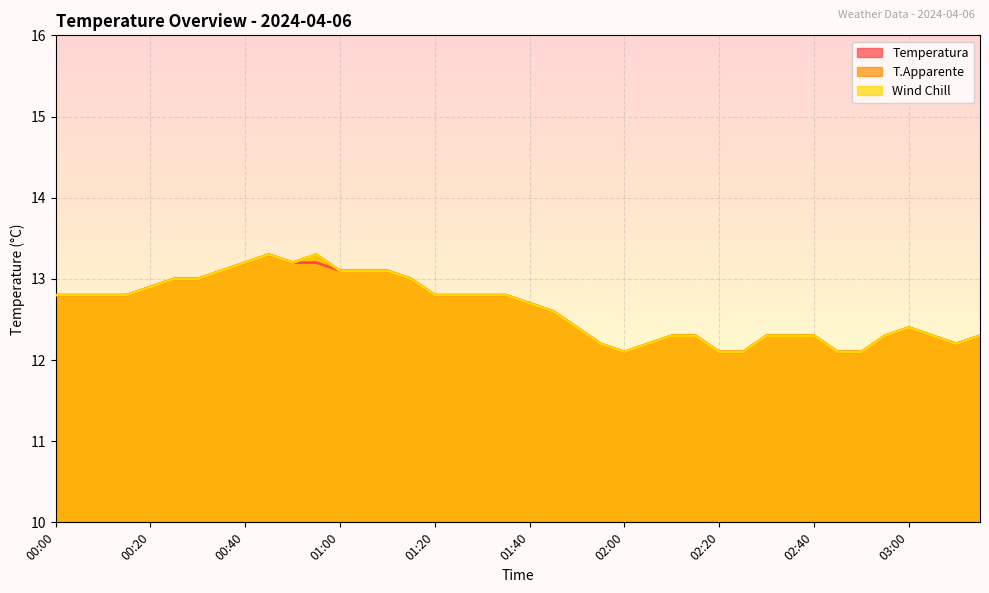

Is it true that Wind Chill equals 2.8 at 00:05?

False